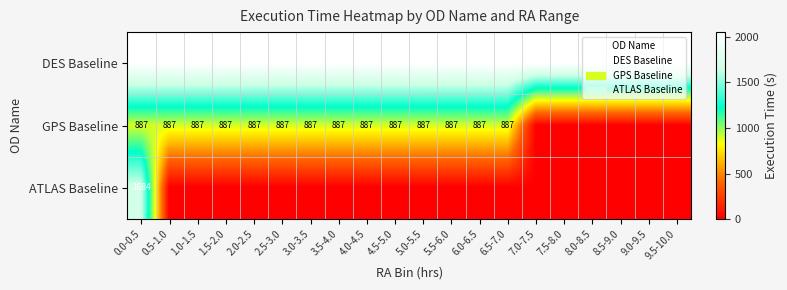

Count the number of data series in this chart.

3